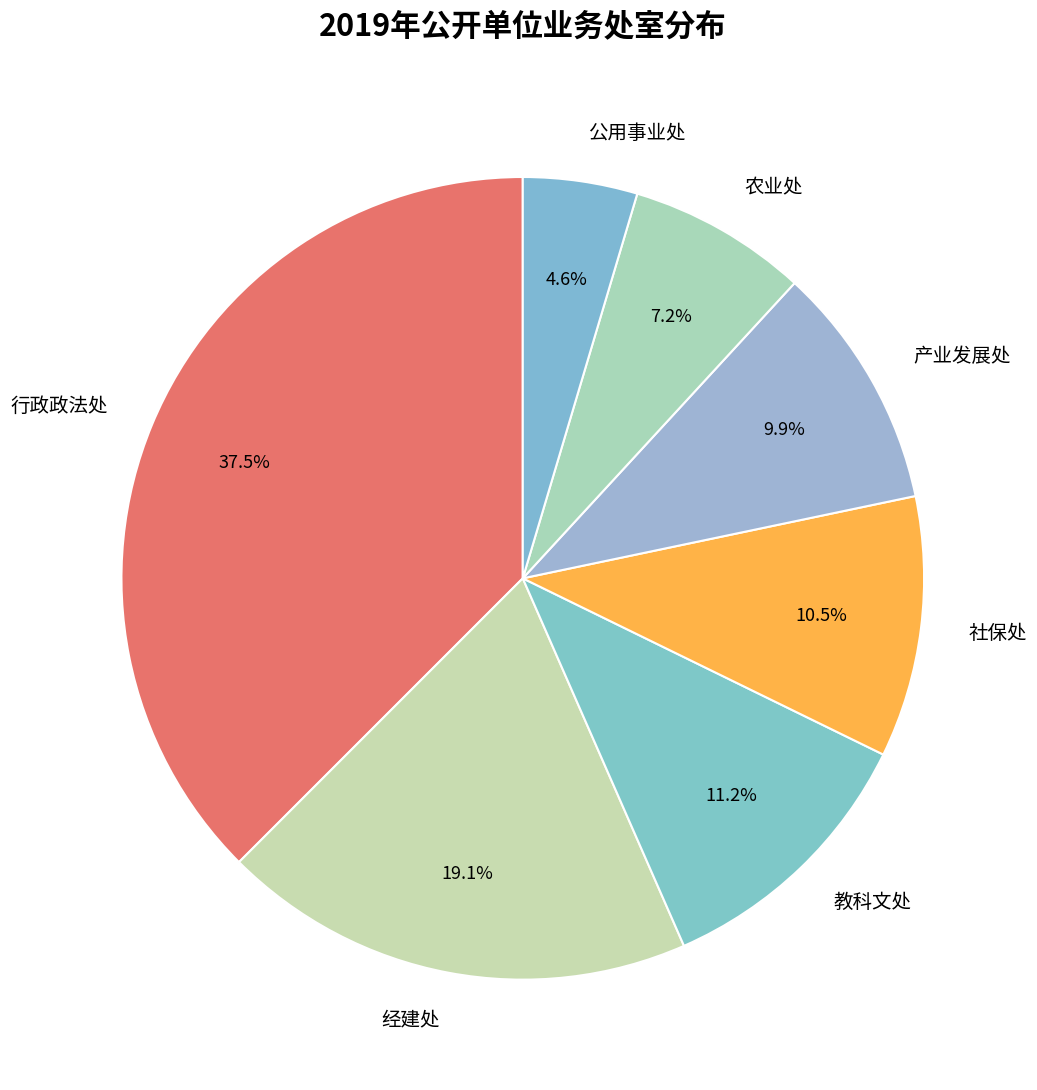

Is there any slice that represents more than half of the pie?

No